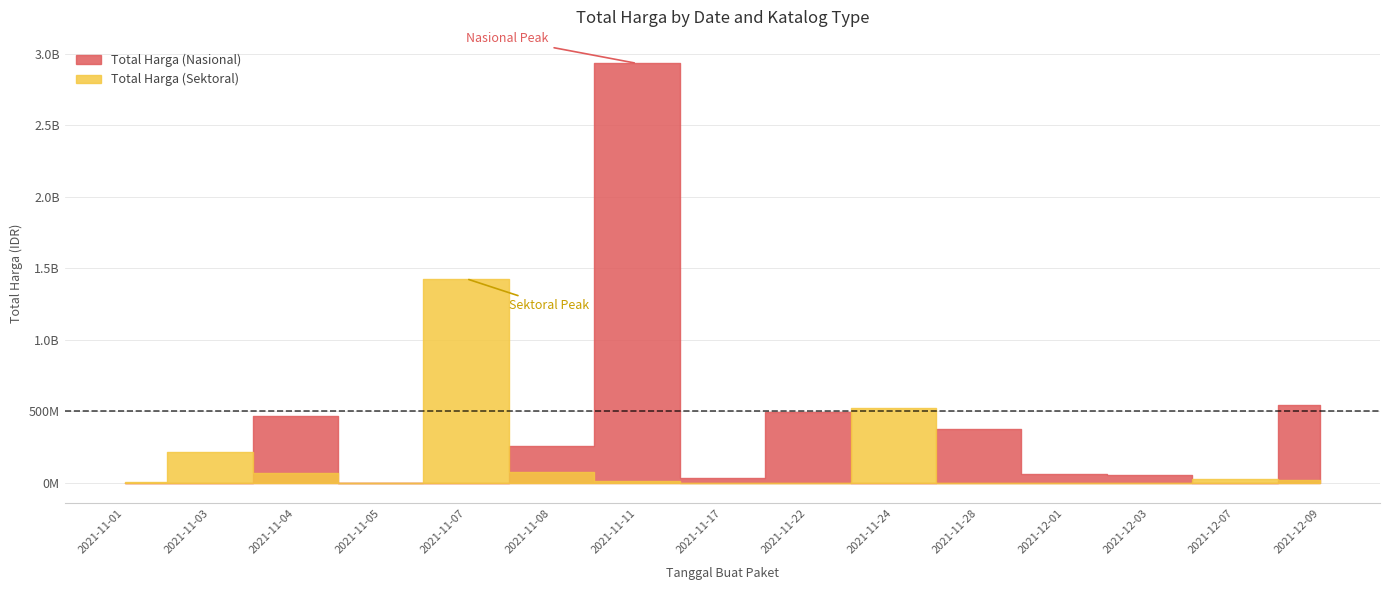

How many values in the Total Harga (Nasional) series exceed 51601000?

7